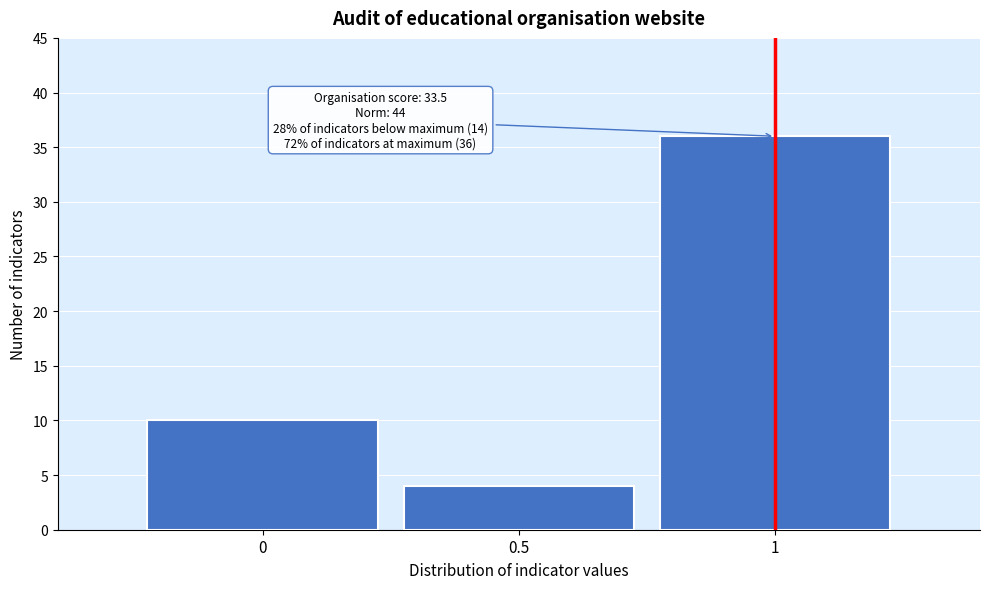

Reading left to right, transcribe all the data shown in this chart.

0=10	0.5=4	1=36